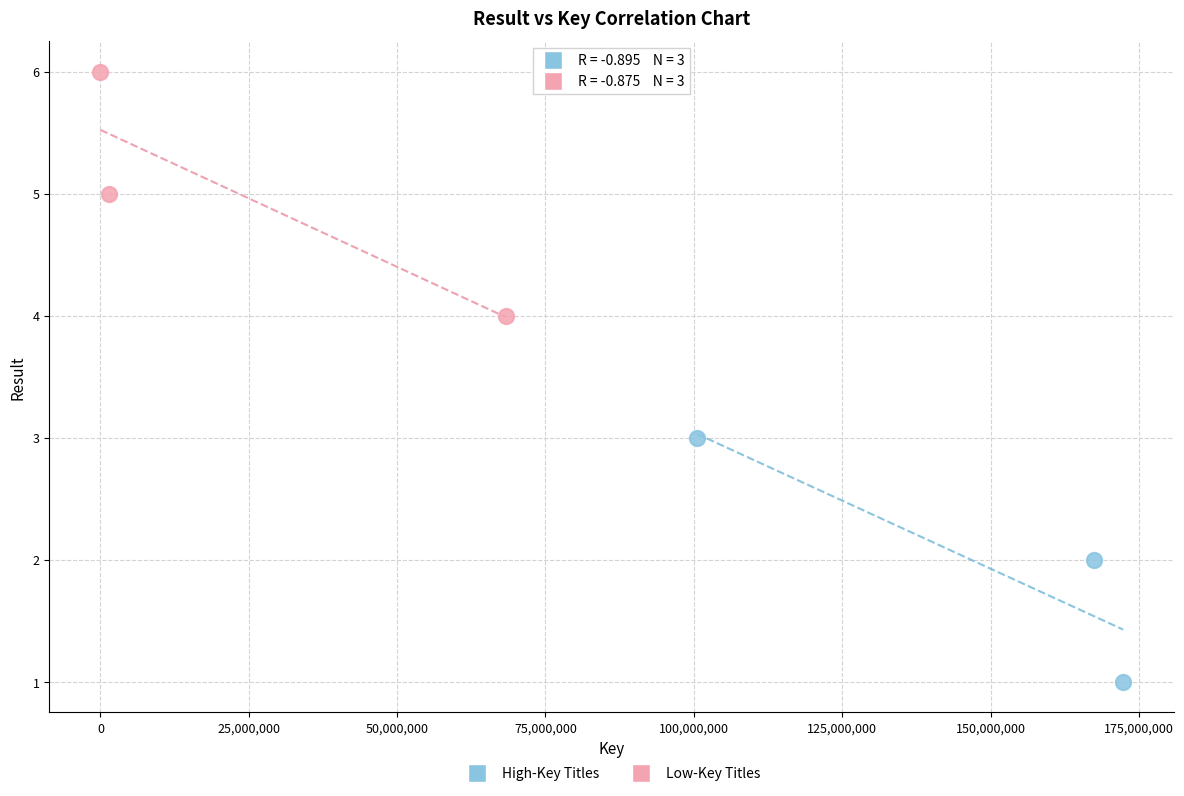

What are all the series names shown in the legend?

High-Key Titles, Low-Key Titles